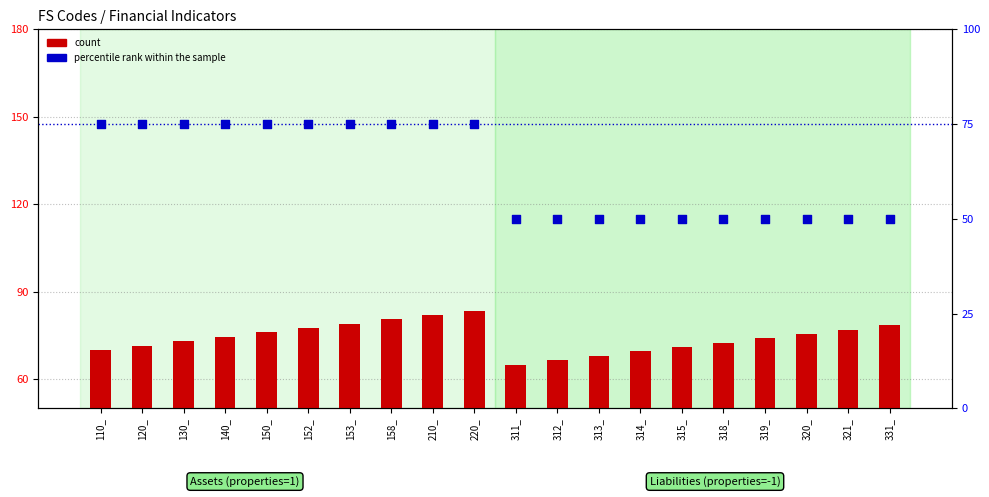

Which series has the largest Y range (max minus min)?

percentile rank within the sample